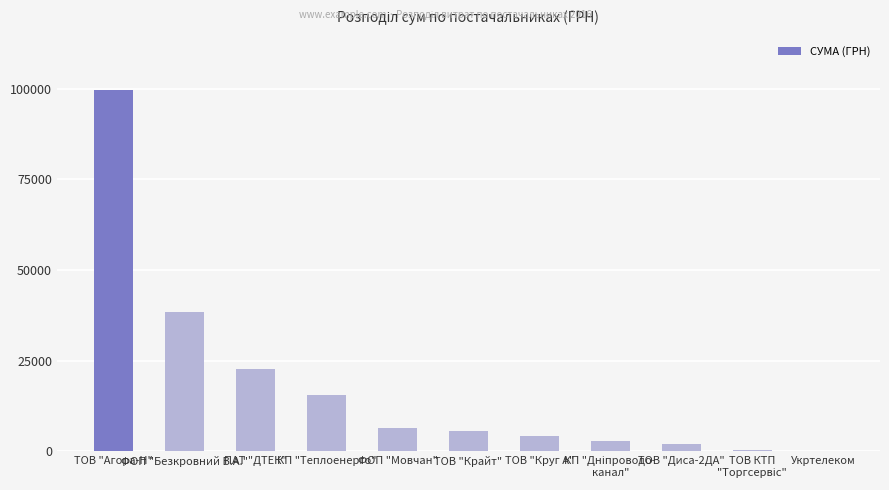

At which label is the value closest to 49901?

ФОП "Безкровний В.А."